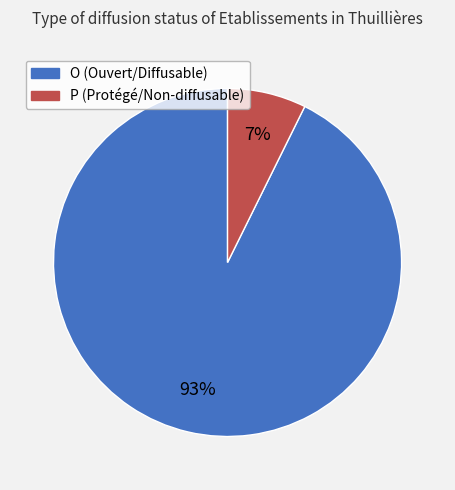

Do O and P together represent more than half of the pie?

Yes